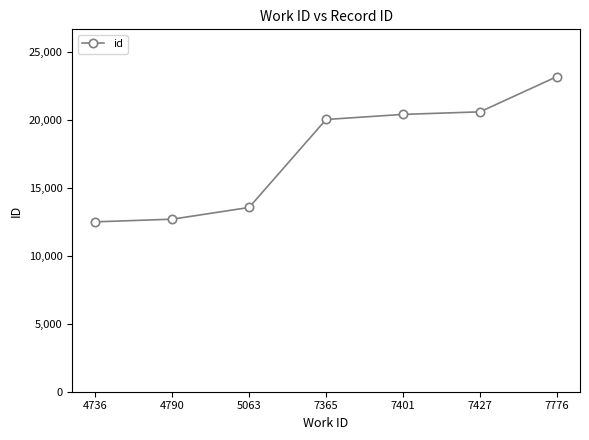

Is it true that the value at 7365 is 27447?

False